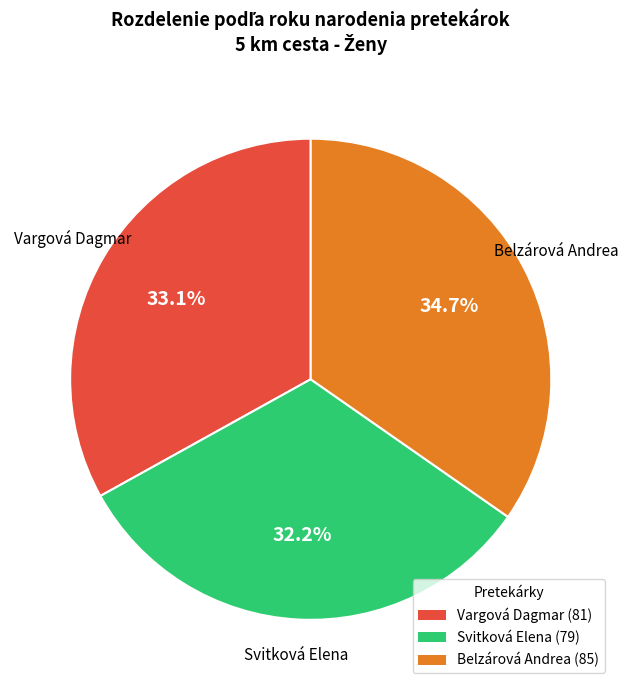

To the nearest percent, what is the combined percentage of Belzárová Andrea and Svitková Elena?

67%